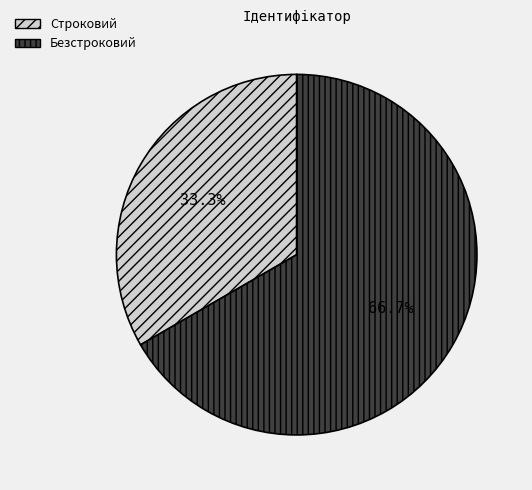

Is it true that Строковий is 44% of the pie?

False